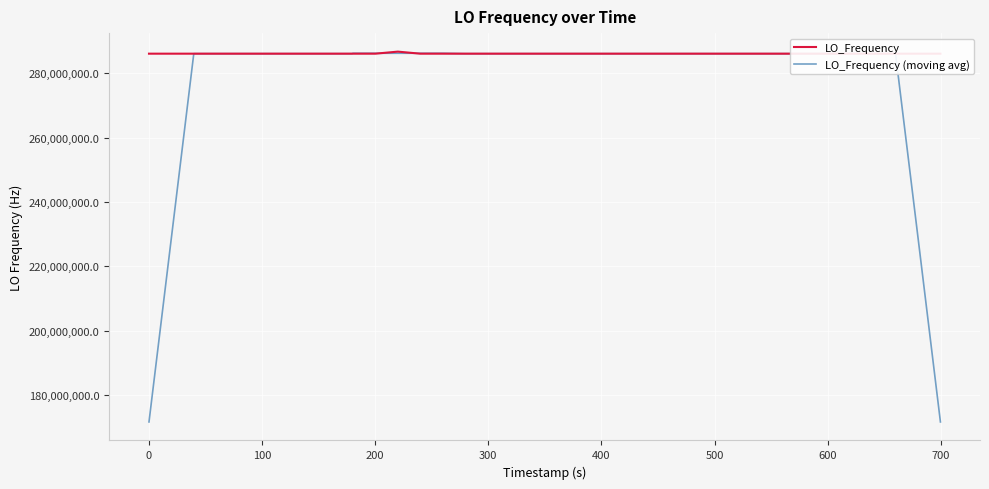

What is the smallest value displayed?

171628200.0